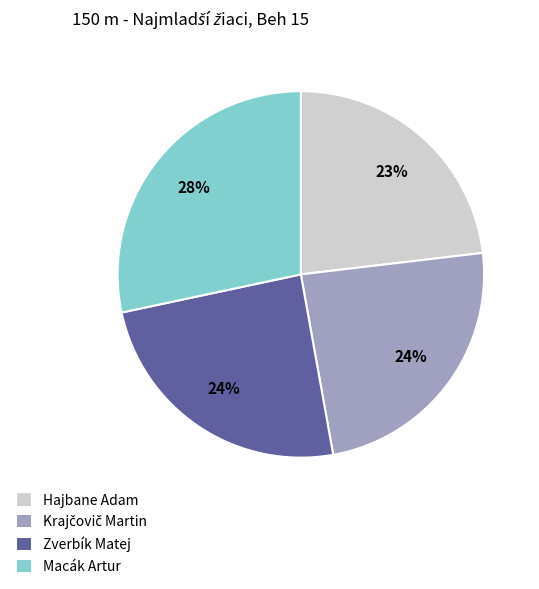

Is it true that Hajbane Adam is 23% of the pie?

True